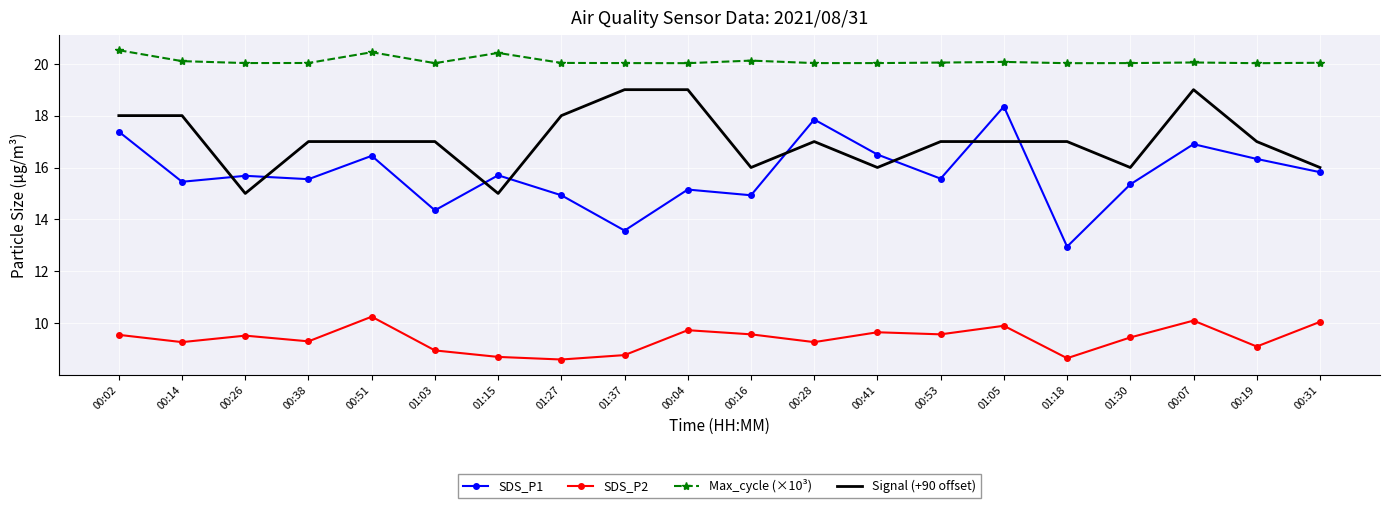

What position from the right is 01:03?

15